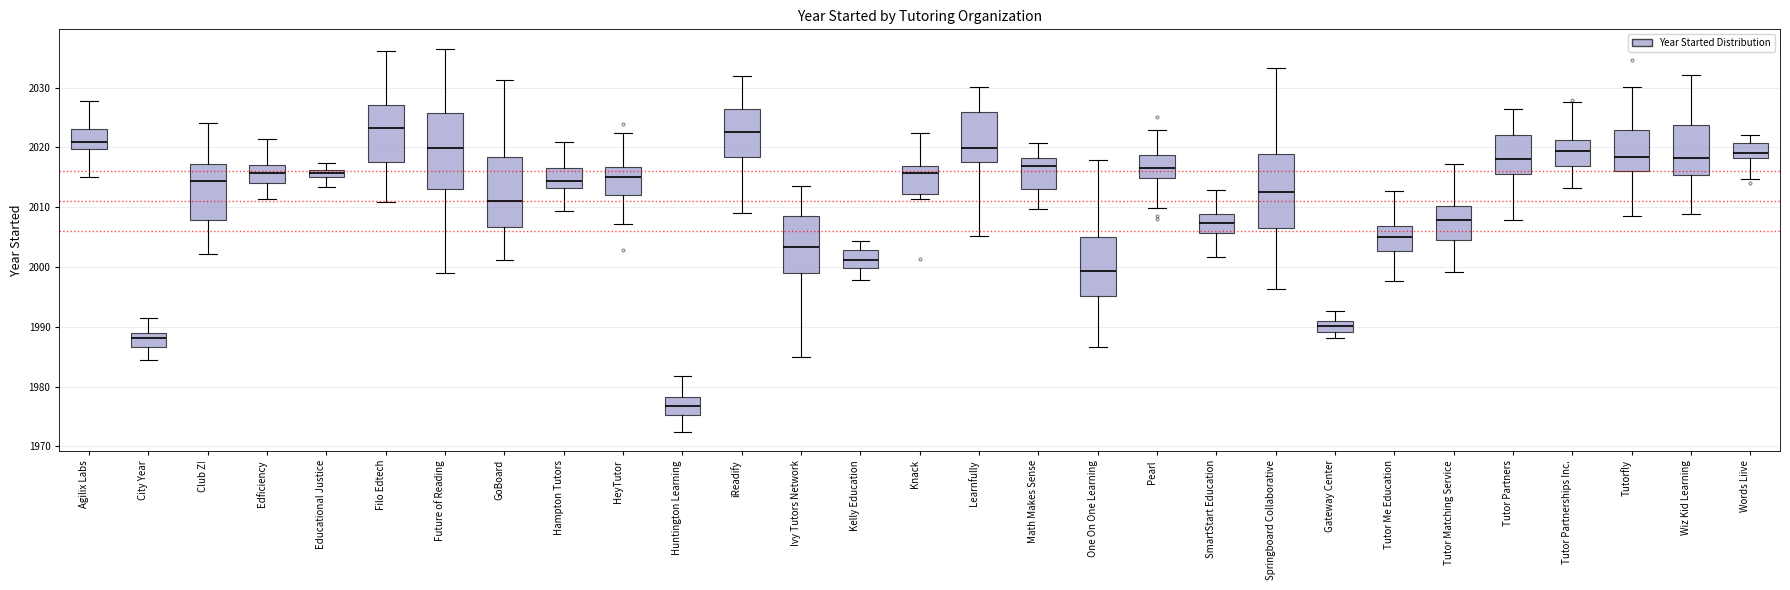

Where does the upper whisker of the box for Tutor Partnerships Inc. end on the y-axis? The values are not printed on the chart, so give them approximately, as read against the axis.

2028